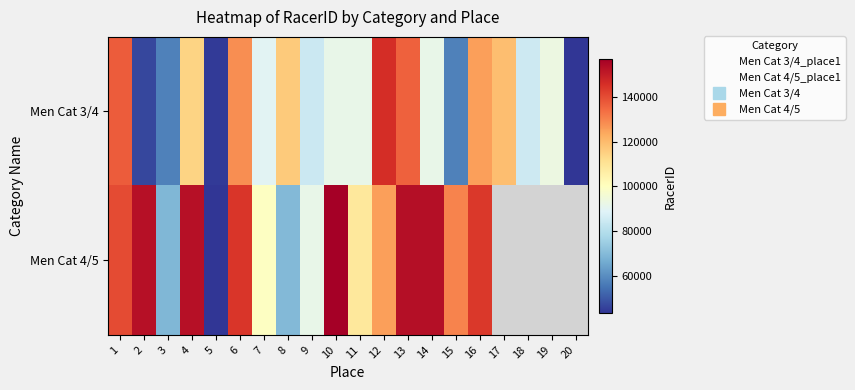

The Men Cat 4/5 series shows 122669.2 at 8. True or false?

False